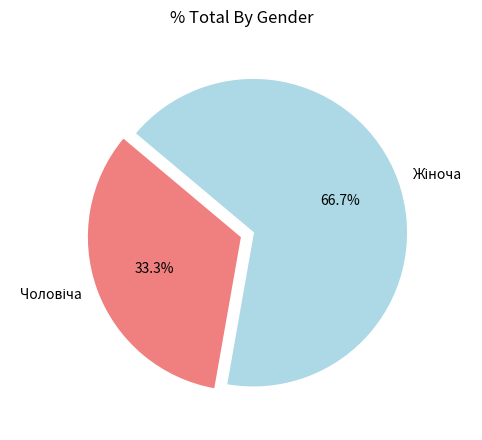

Is there any slice that represents more than half of the pie?

Yes